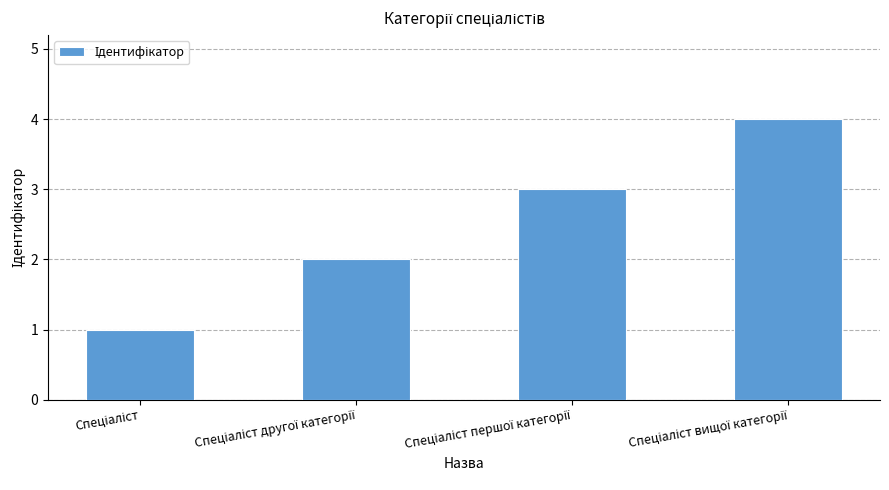

What is the difference between the maximum and minimum values?

3